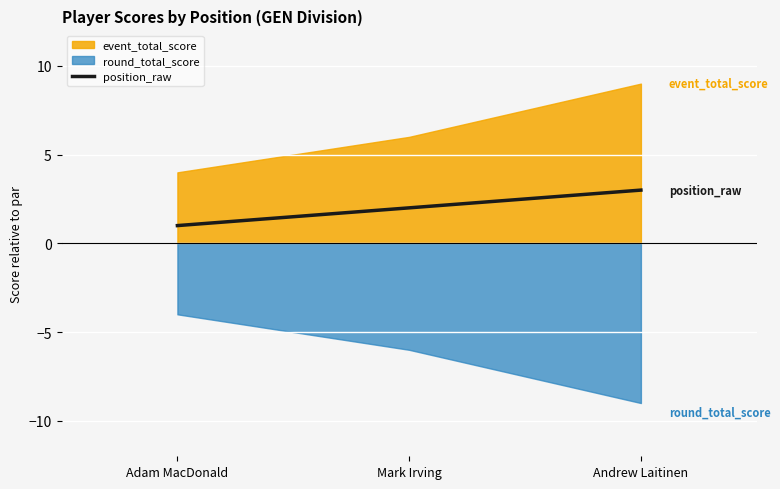

List the labels in order of value, smallest first.

Adam MacDonald, Mark Irving, Andrew Laitinen